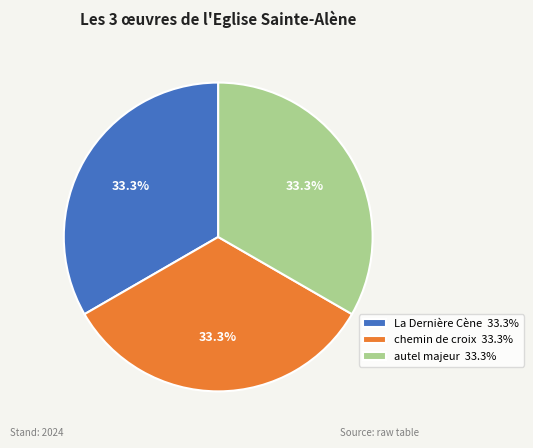

What is the ratio of the value at La Dernière Cène 33.3% to the value at chemin de croix 33.3%?

1.0